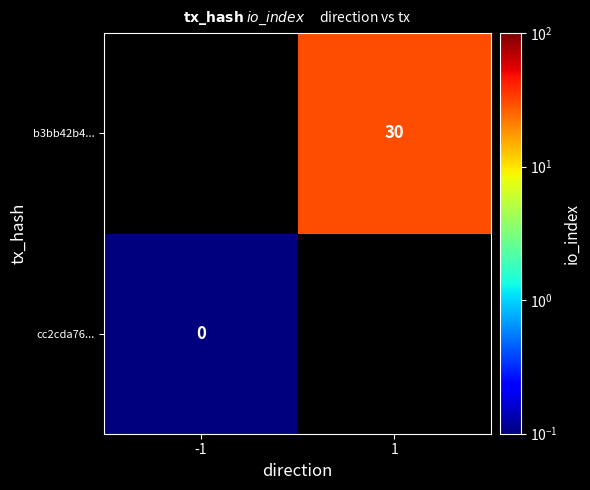

The value of b3bb42b4... at 1 is 9.2. True or false?

False